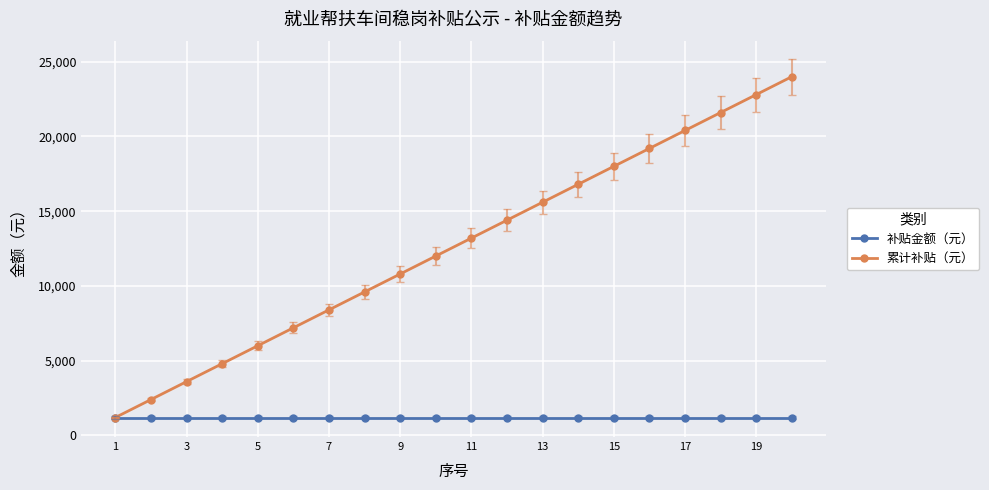

What is the greatest value displayed?

24000